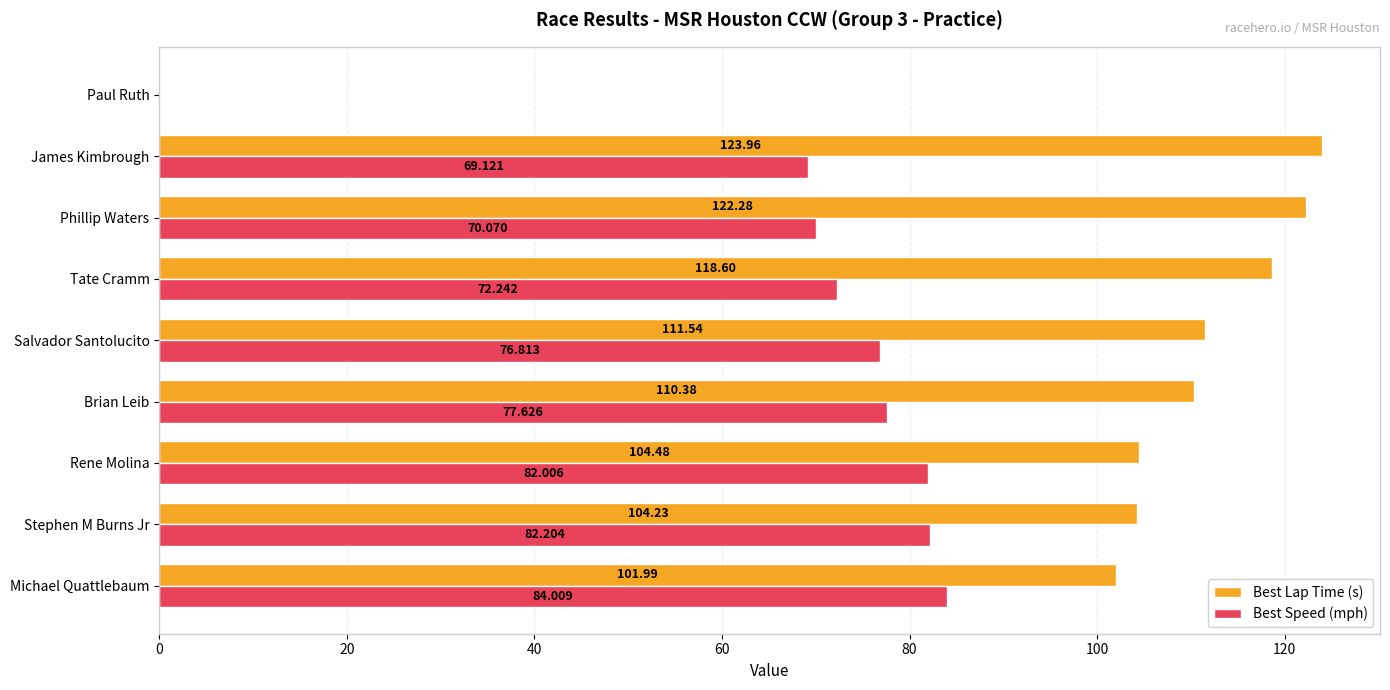

What are all the series names shown in the legend?

Best Lap Time (s), Best Speed (mph)